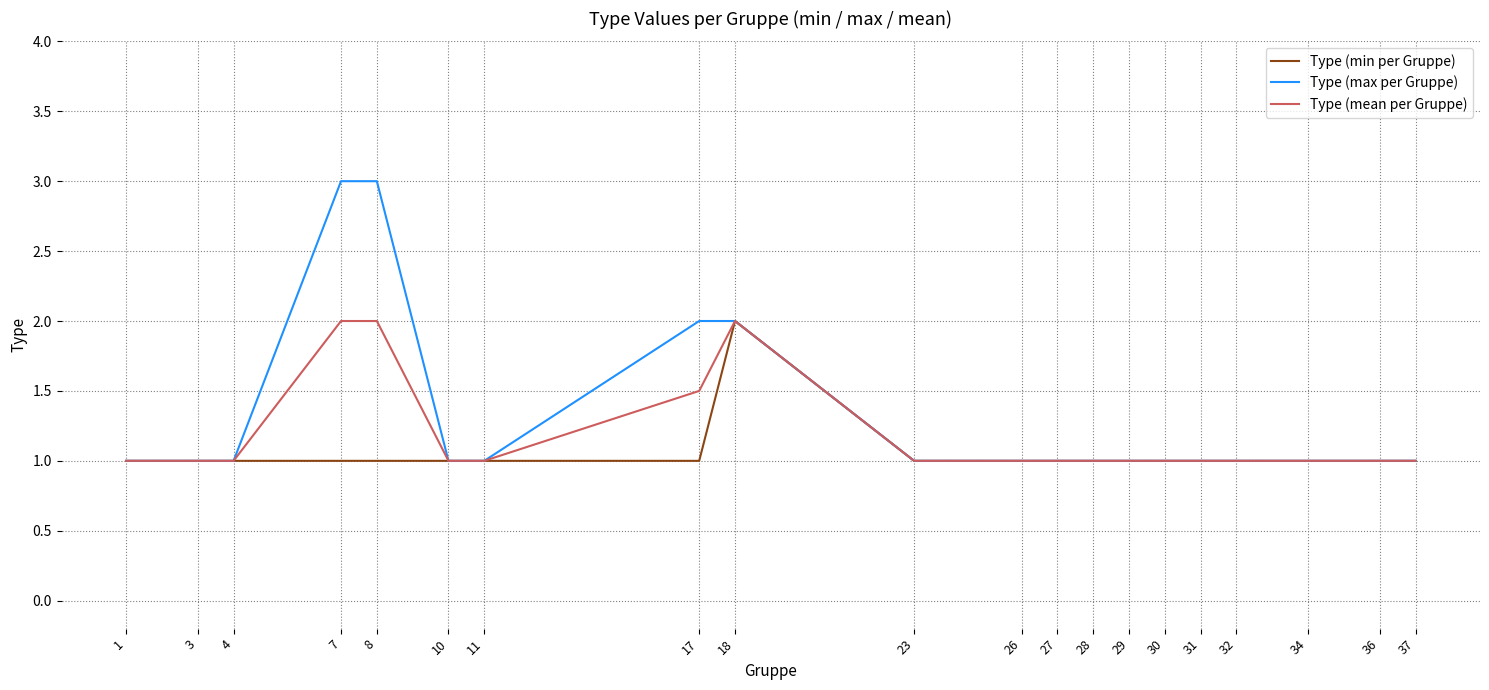

The Type (min per Gruppe) series shows 1.0 at 17. True or false?

True